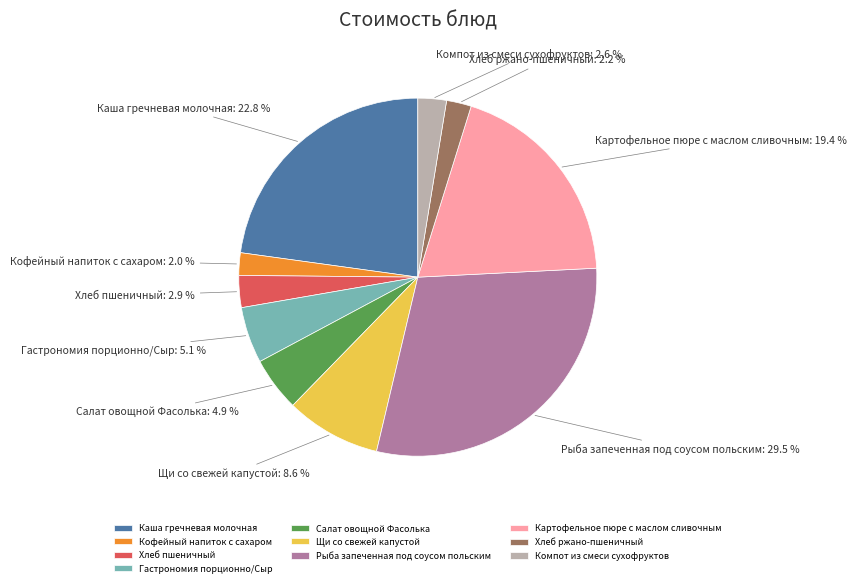

What percentage do Компот из смеси сухофруктов and Щи со свежей капустой together represent?

11.2%